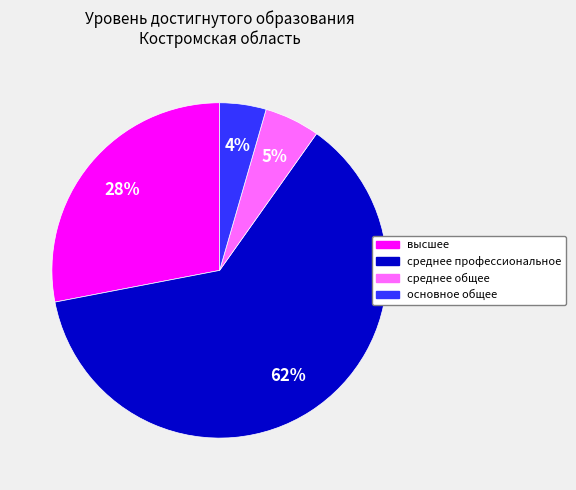

Between высшее and основное общее, which is larger?

высшее